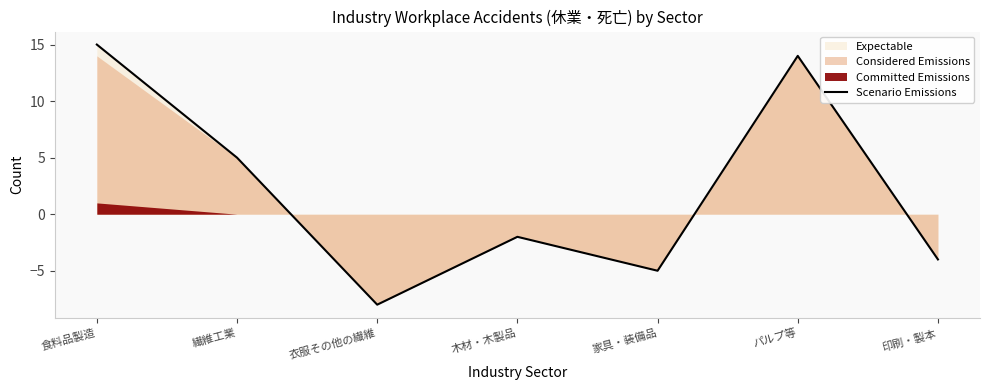

Rank the categories by value from lowest to highest.

衣服その他の繊維, 家具・装備品, 印刷・製本, 木材・木製品, 繊維工業, パルプ等, 食料品製造